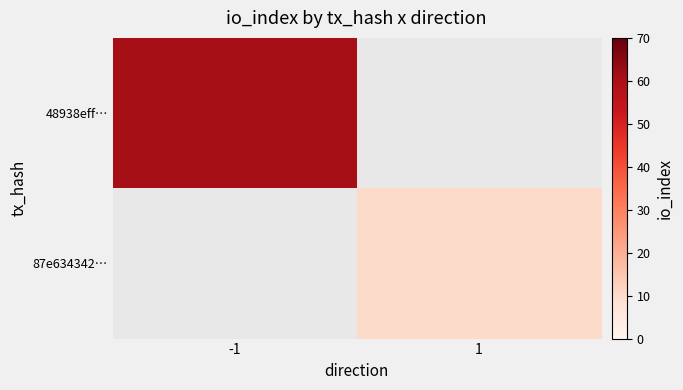

At how many categories does at least one series exceed 47?

1